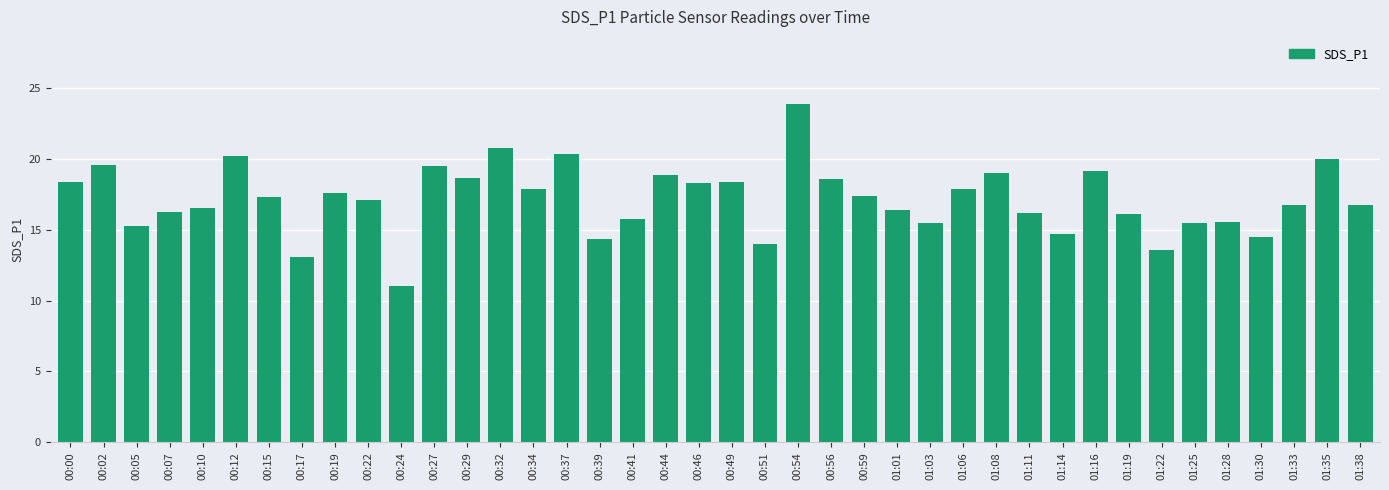

The chart shows a value of 18.8 at 00:44. True or false?

True